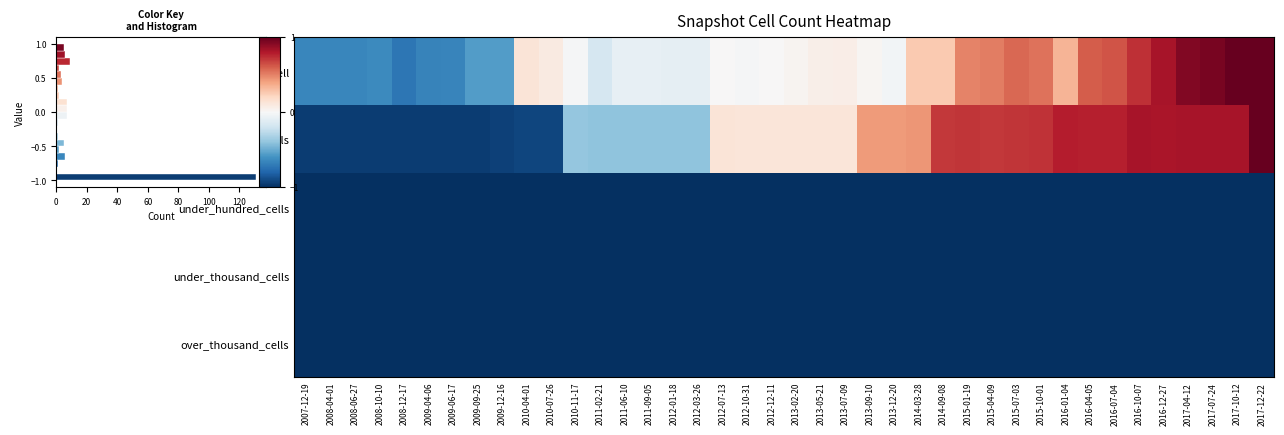

Rank the series by their maximum value, from lowest to highest.

under_hundred_cells, under_thousand_cells, over_thousand_cells, one_cell, under_twenty_cells